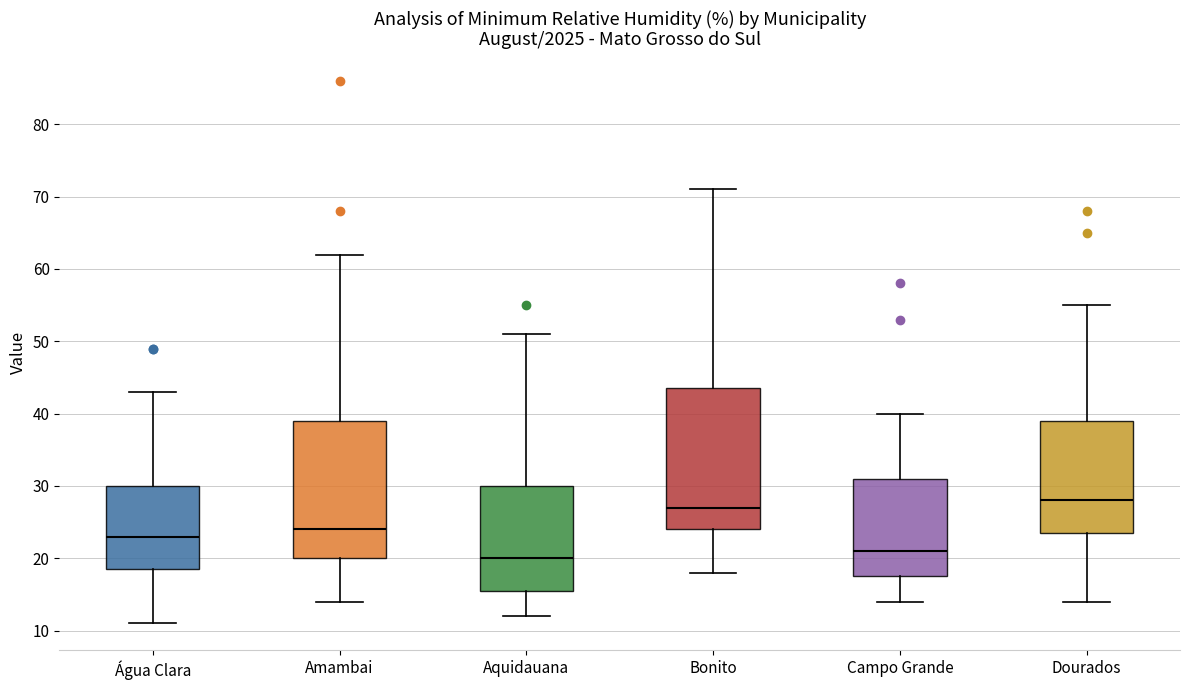

Where does the lower whisker of the box for Dourados end on the y-axis? The values are not printed on the chart, so give them approximately, as read against the axis.

14